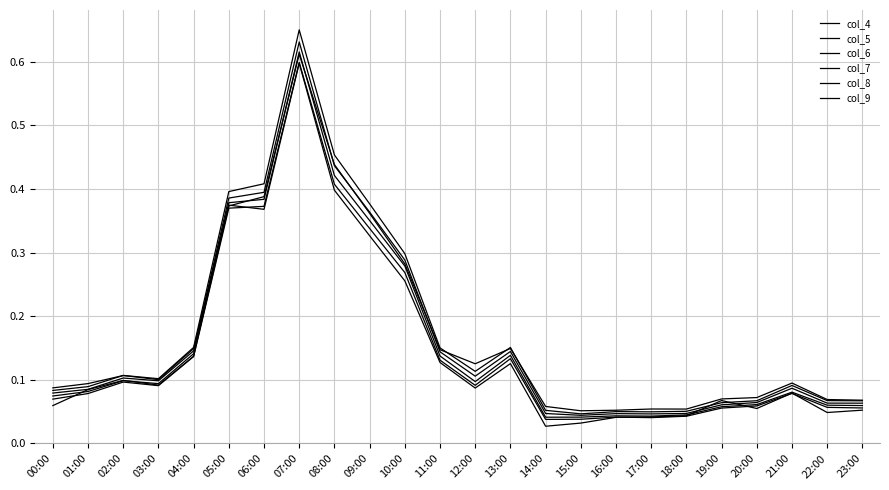

True or false: col_8 has more than 0 interior local peaks.

True